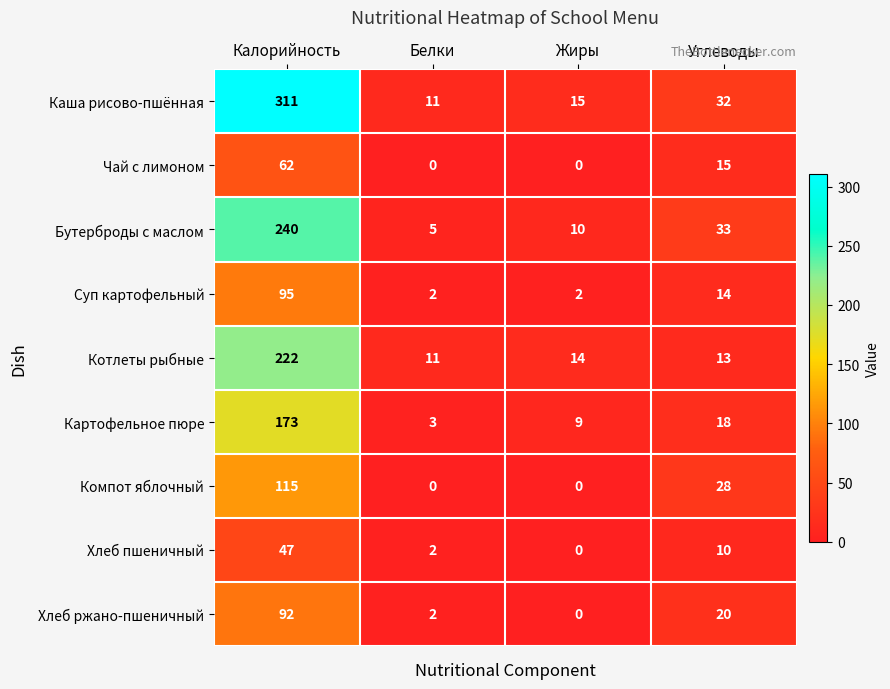

Where is Каша рисово-пшённая nearest to the value 161?

Углеводы